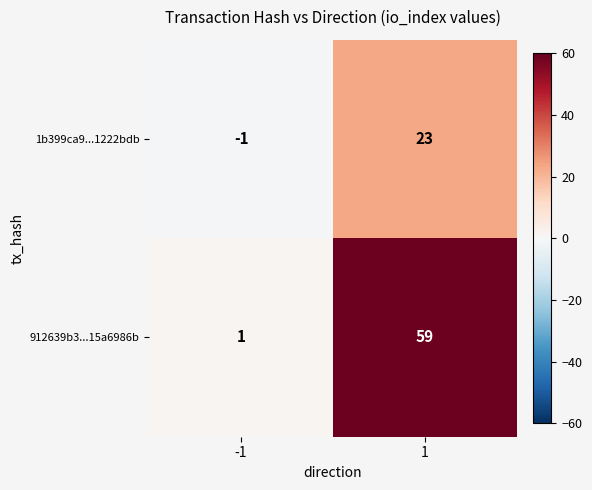

Is it true that 1b399ca9...1222bdb equals 23 at 1?

True